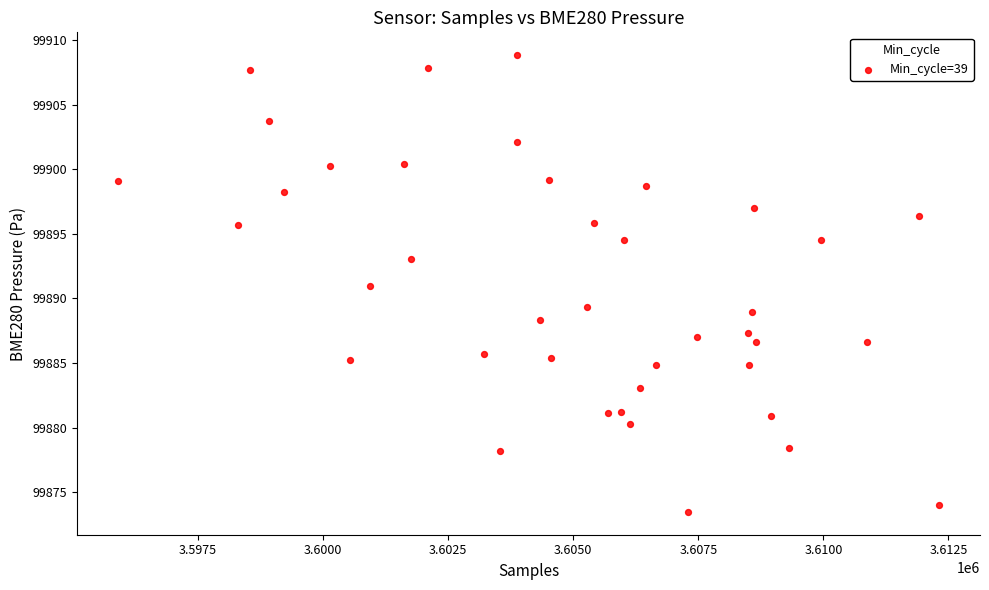

What is the range of Y values (max minus min)?

35.4